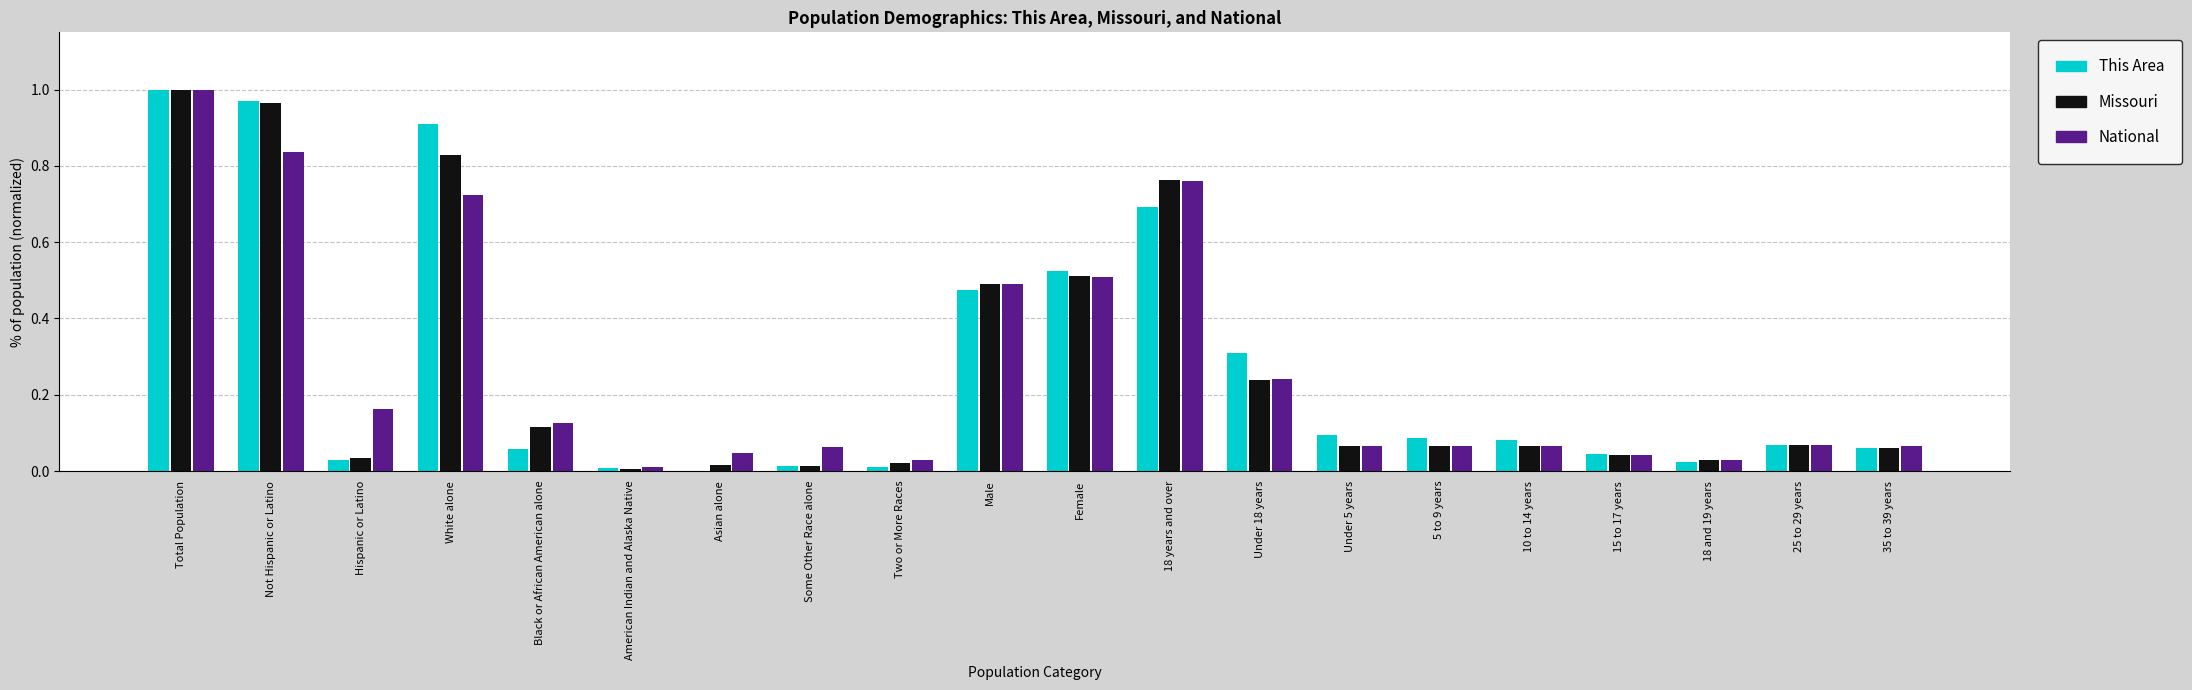

Is the value of Missouri at White alone greater than the value of National at Male?

Yes